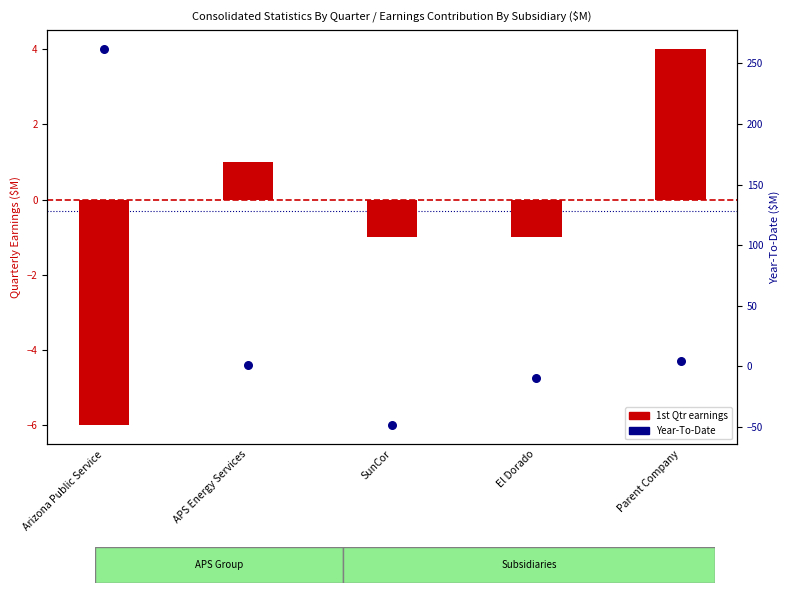

Which series has the largest total across all categories?

Year-To-Date